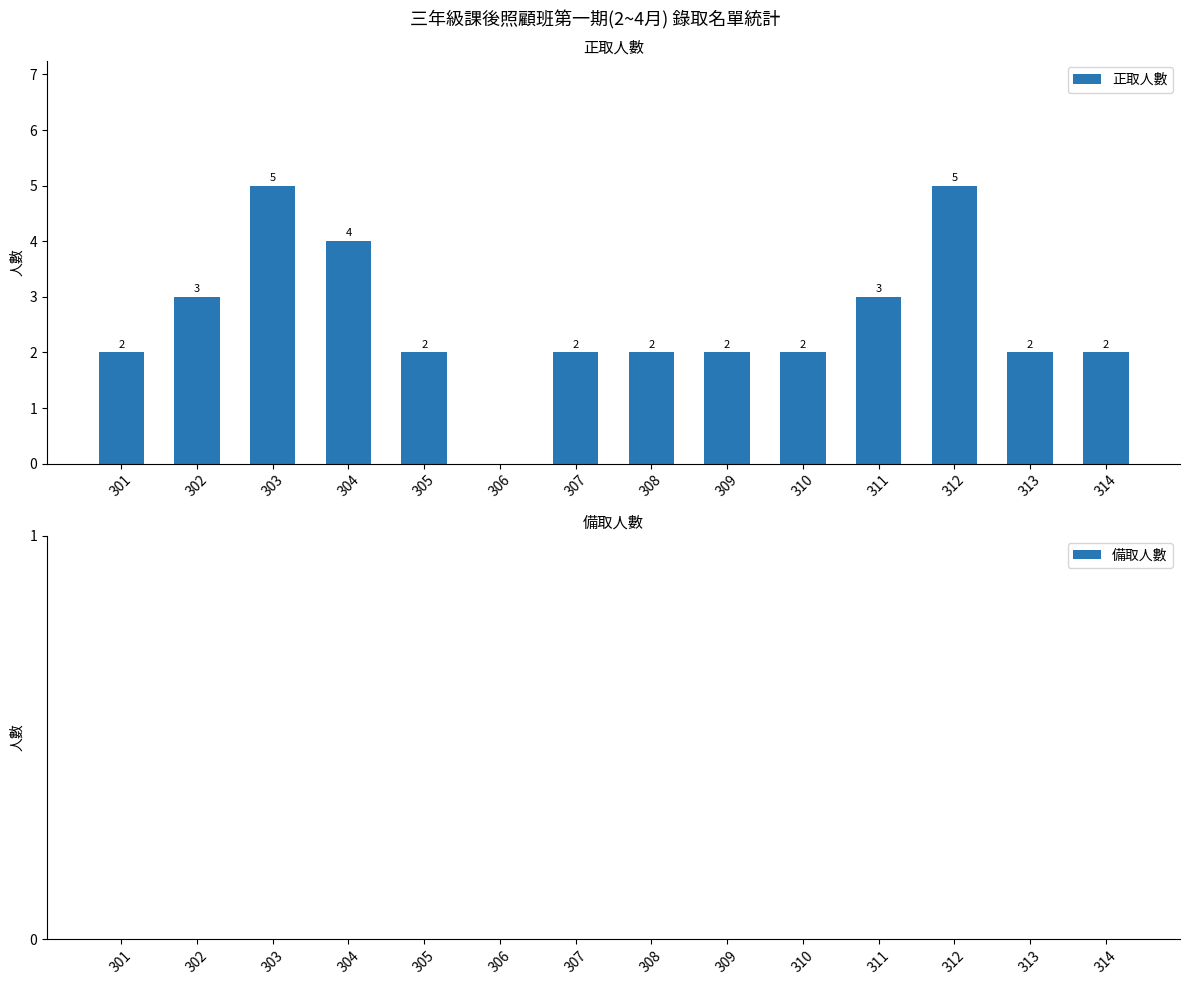

What is the change in value from 306 to 311?

+3